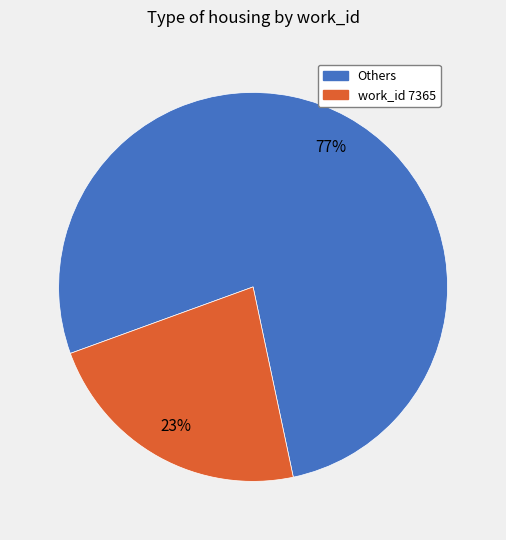

Is there any slice that represents more than half of the pie?

Yes